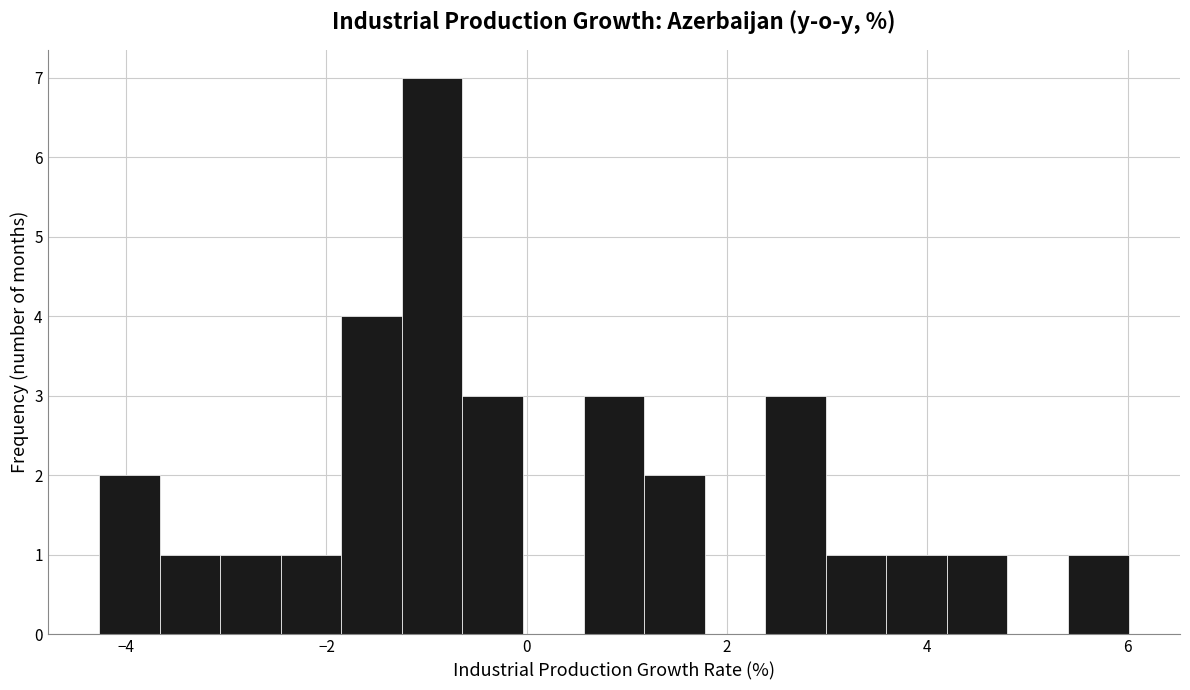

Read against the x-axis, roughly where is the centre of the tallest bar?

-1.0